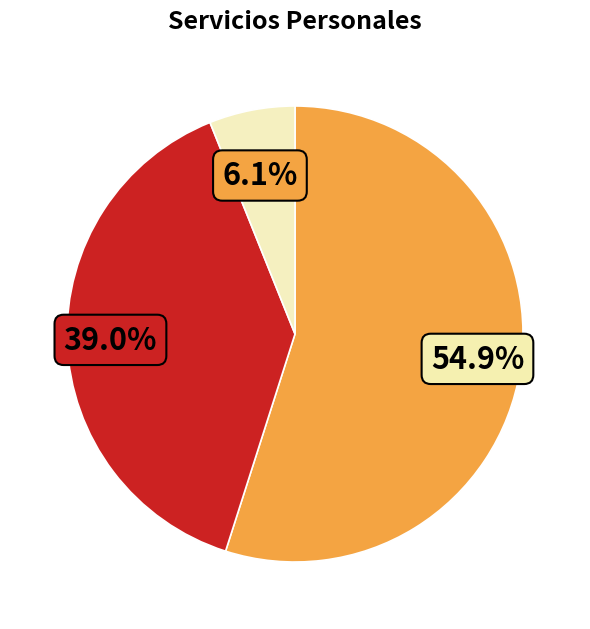

Is there a majority slice in this chart?

Yes